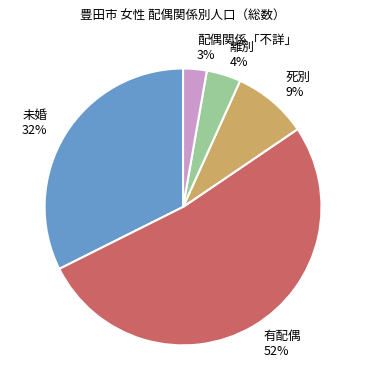

To the nearest percent, what is the difference between the 配偶関係「不詳」 and 死別 slice percentages?

6%